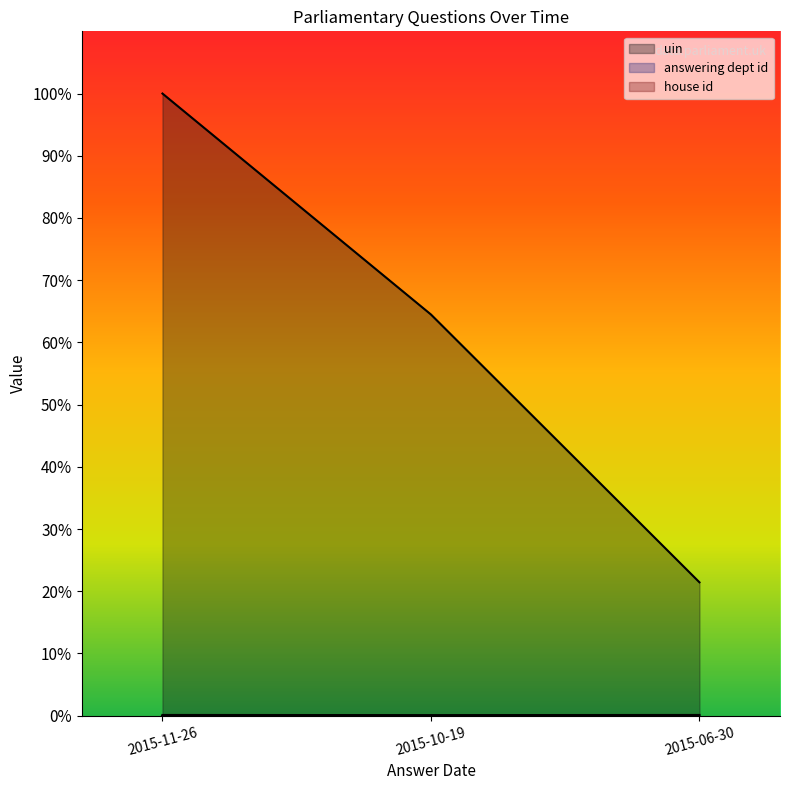

Reading left to right, what are all the values shown in this chart?

uin: 2015-11-26=100.0	2015-10-19=64.5	2015-06-30=21.4
answering dept id: 2015-11-26=0.1	2015-10-19=0.1	2015-06-30=0.1